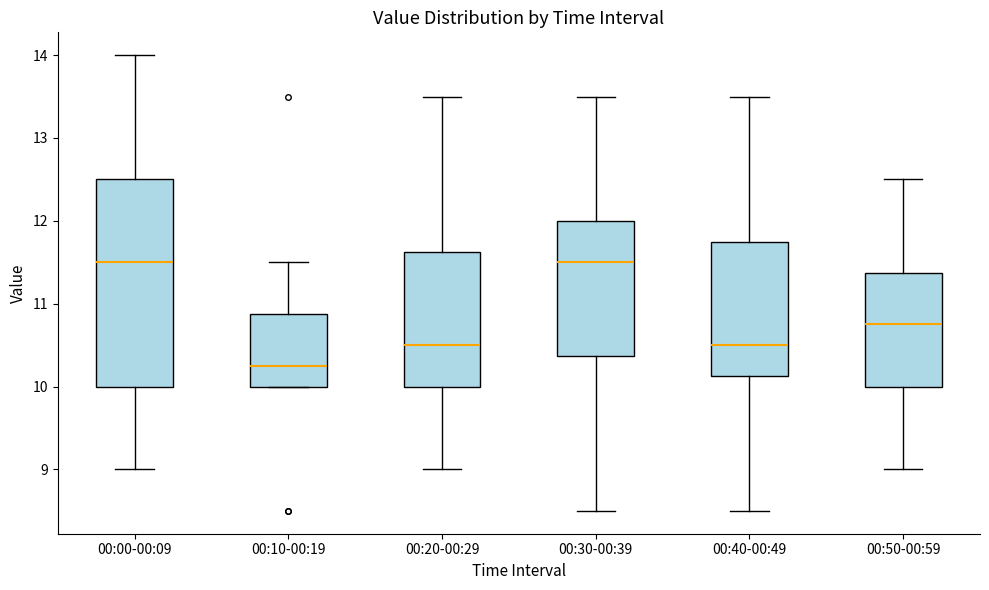

Which box's median line is the lowest?

00:10-00:19